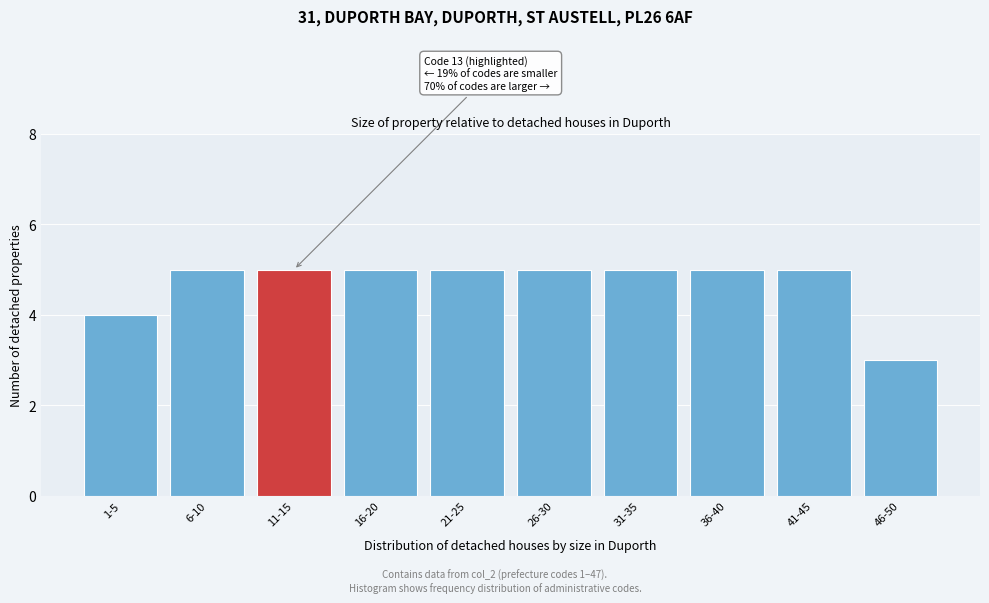

Reading left to right, transcribe all the data shown in this chart.

1-5=4	6-10=5	11-15=5	16-20=5	21-25=5	26-30=5	31-35=5	36-40=5	41-45=5	46-50=3